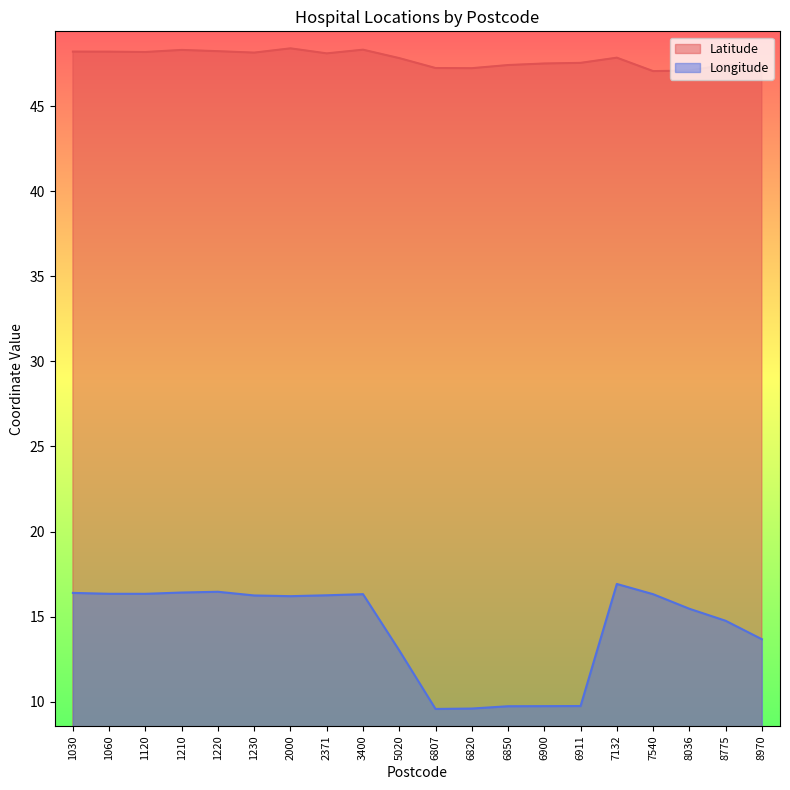

How many values in the Longitude series are below 16?

9